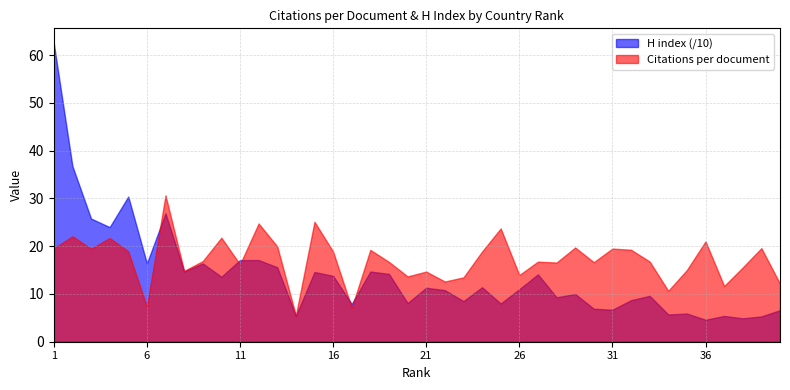

At which label does Citations per document first exceed 16?

1